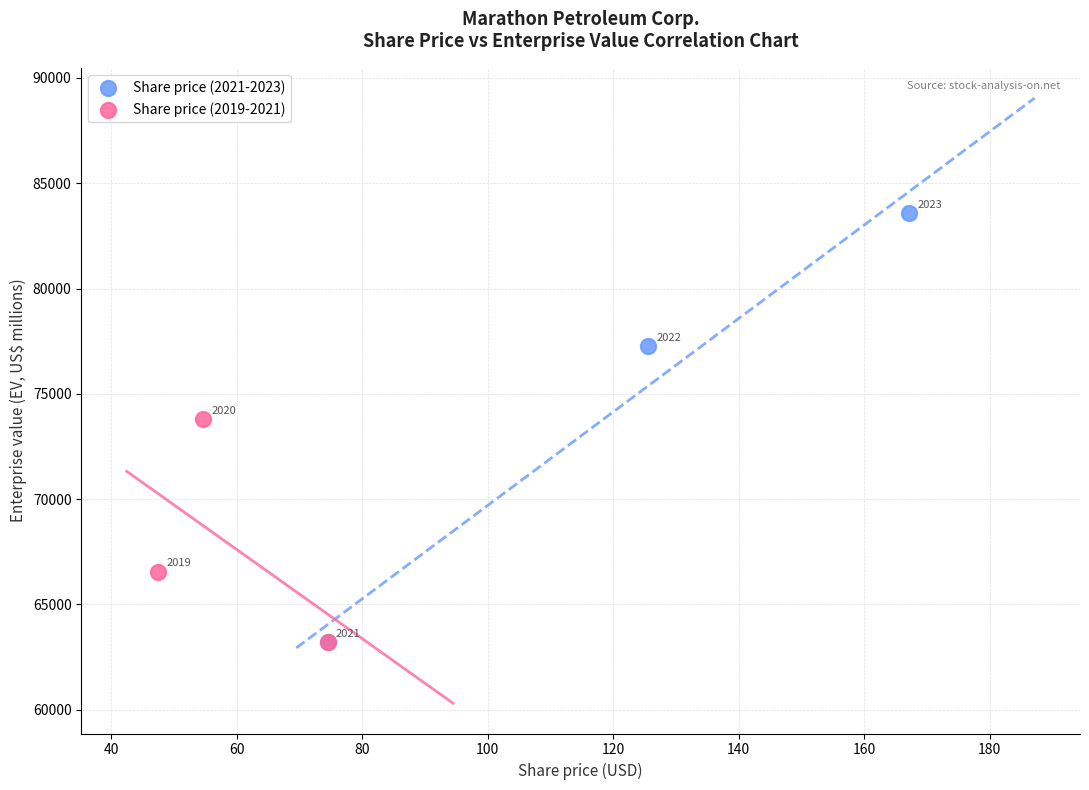

Which series has the largest Y range (max minus min)?

Share price (2021-2023)